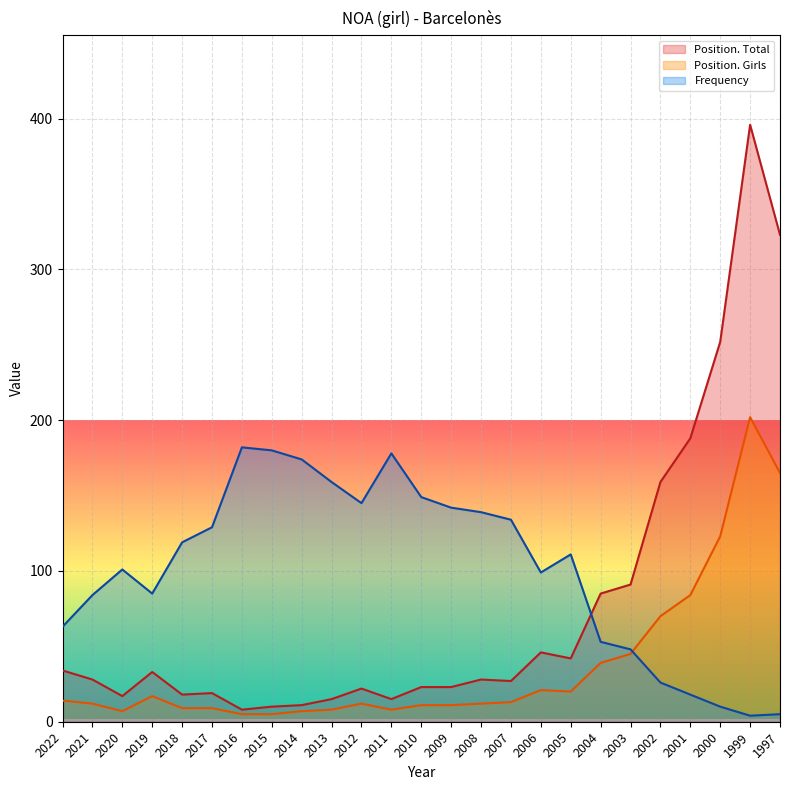

Between 2012 and 2000, which series saw the biggest shift?

Position. Total